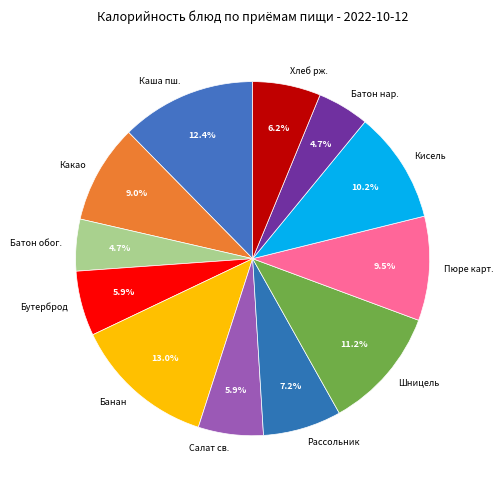

Is Банан the majority of the pie?

No